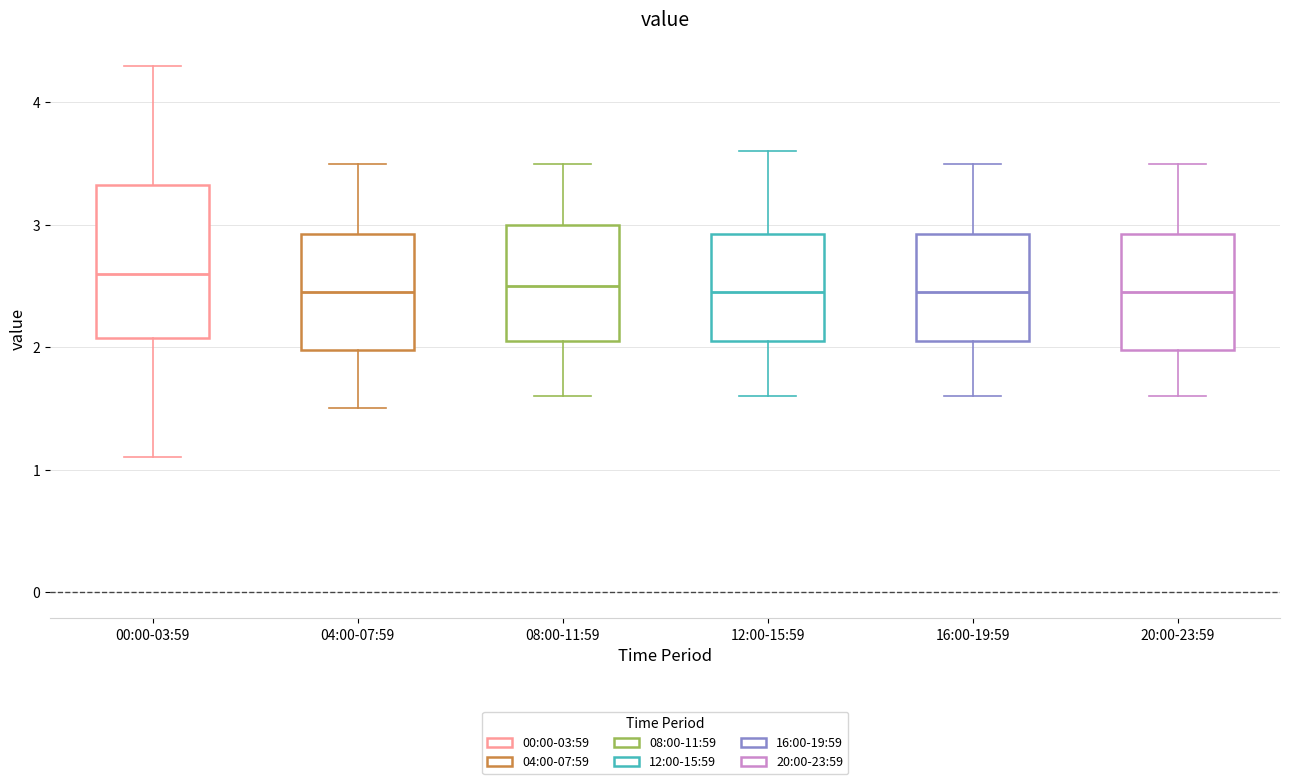

Where does the median line of the box for 12:00-15:59 sit on the y-axis? The values are not printed on the chart, so give them approximately, as read against the axis.

2.5